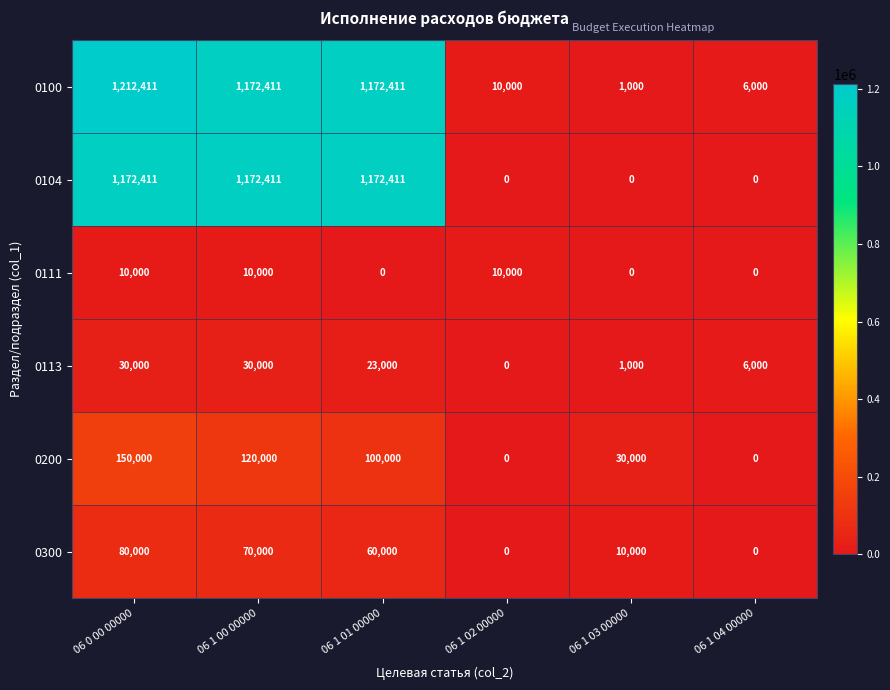

What is the difference between the maximum and second lowest values in the 0113 series?

29000